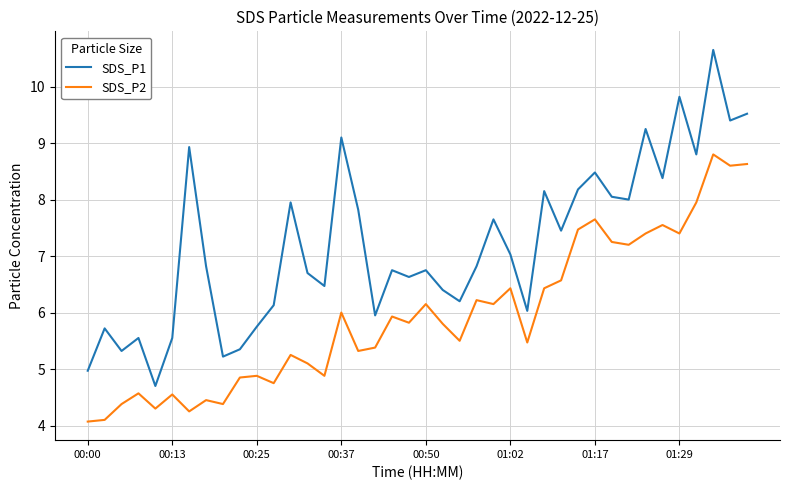

List the series in order of their overall mean, lowest first.

SDS_P2, SDS_P1